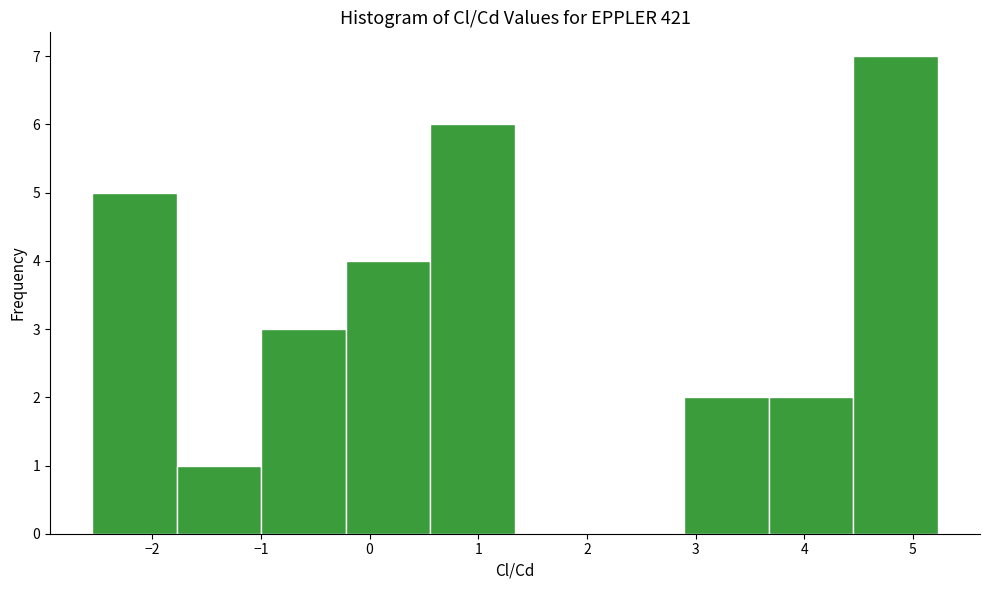

Reading left to right, transcribe this chart: for each bar, give the range it covers on the x-axis and its height. Neither the bar edges nor the heights are printed on the chart, so give them approximately, as read against the axes.

-2.6 to -1.8: 5
-1.8 to -1.0: 1
-1.0 to -0.2: 3
-0.2 to 0.6: 4
0.6 to 1.3: 6
1.3 to 2.1: 0
2.1 to 2.9: 0
2.9 to 3.7: 2
3.7 to 4.5: 2
4.5 to 5.2: 7